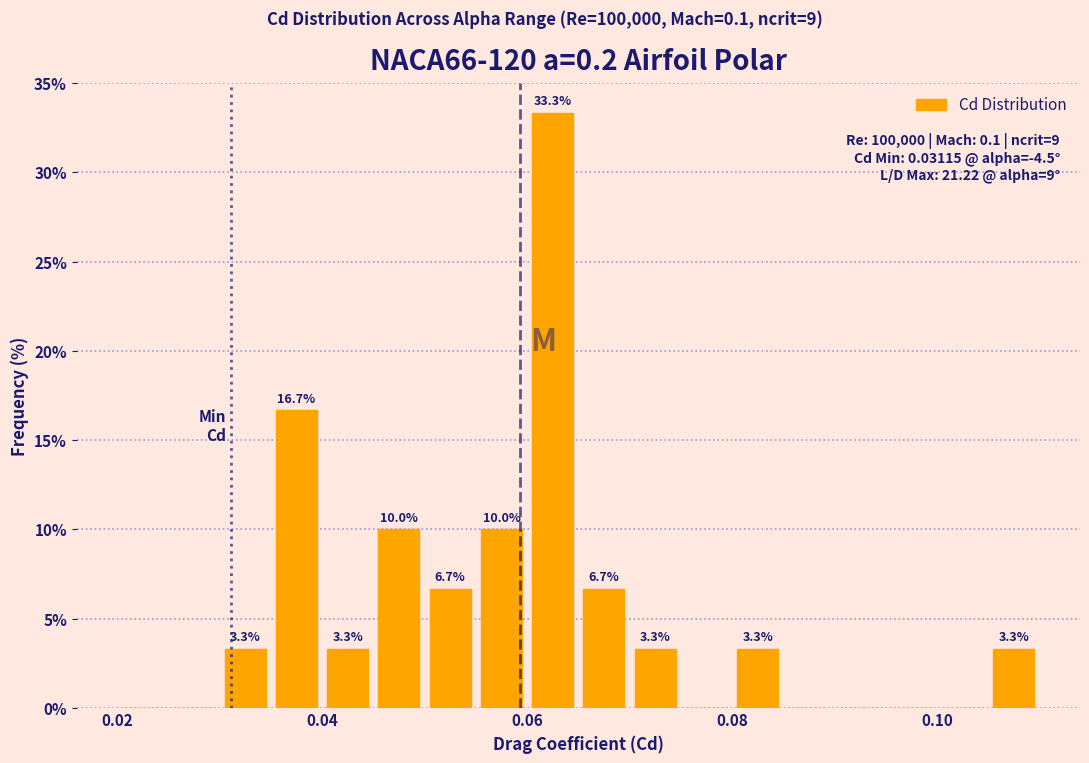

Around what value on the x-axis is the tallest bar? Give the approximate position of its centre, as read against the axis.

0.062